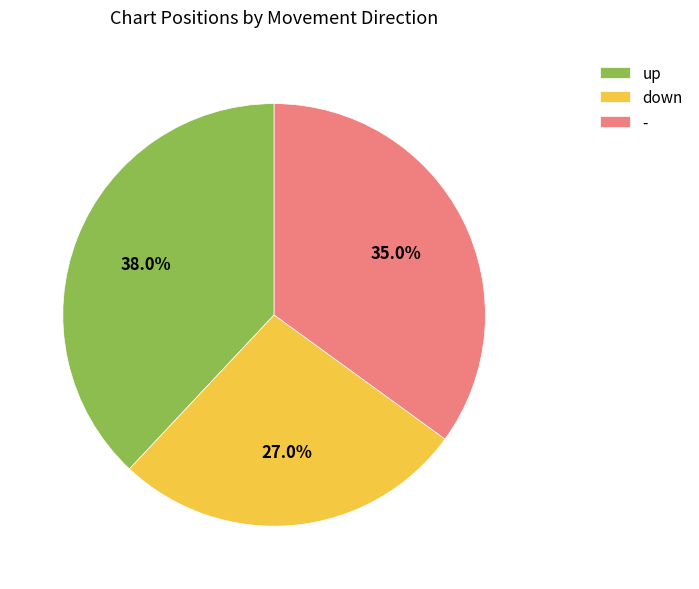

Is down the majority of the pie?

No